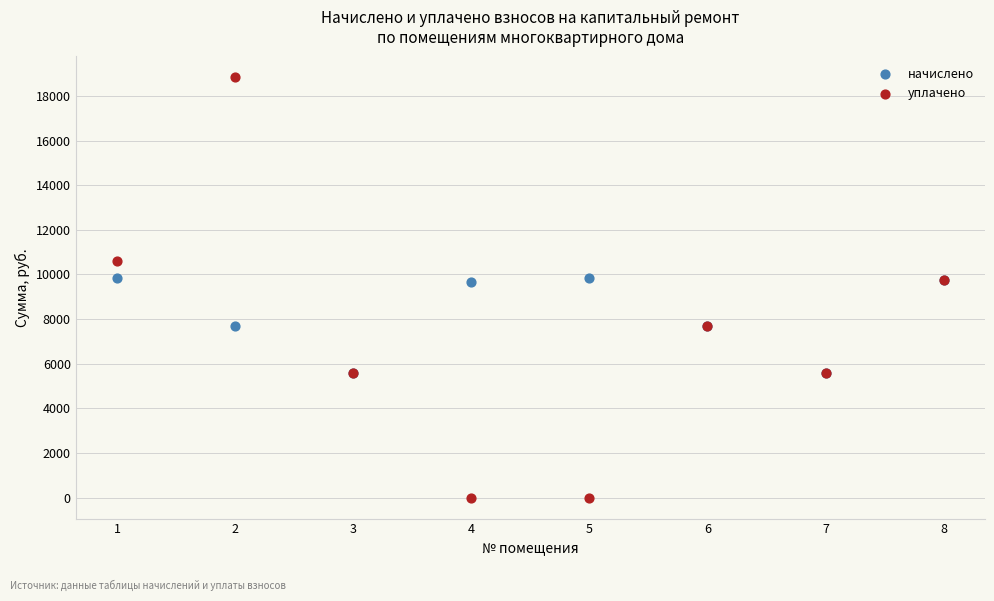

Which series contains the highest Y value?

уплачено